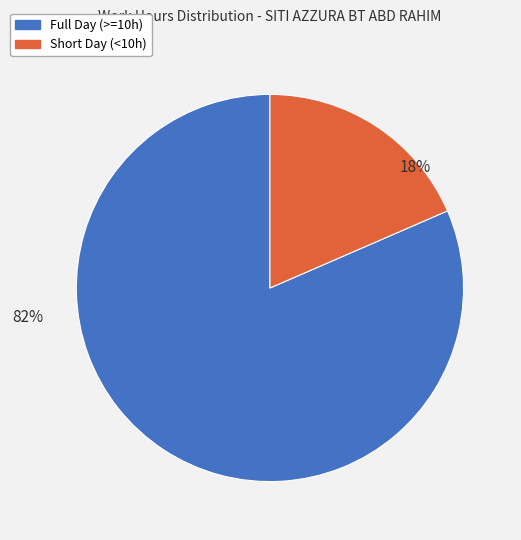

Does any single category account for the majority?

Yes